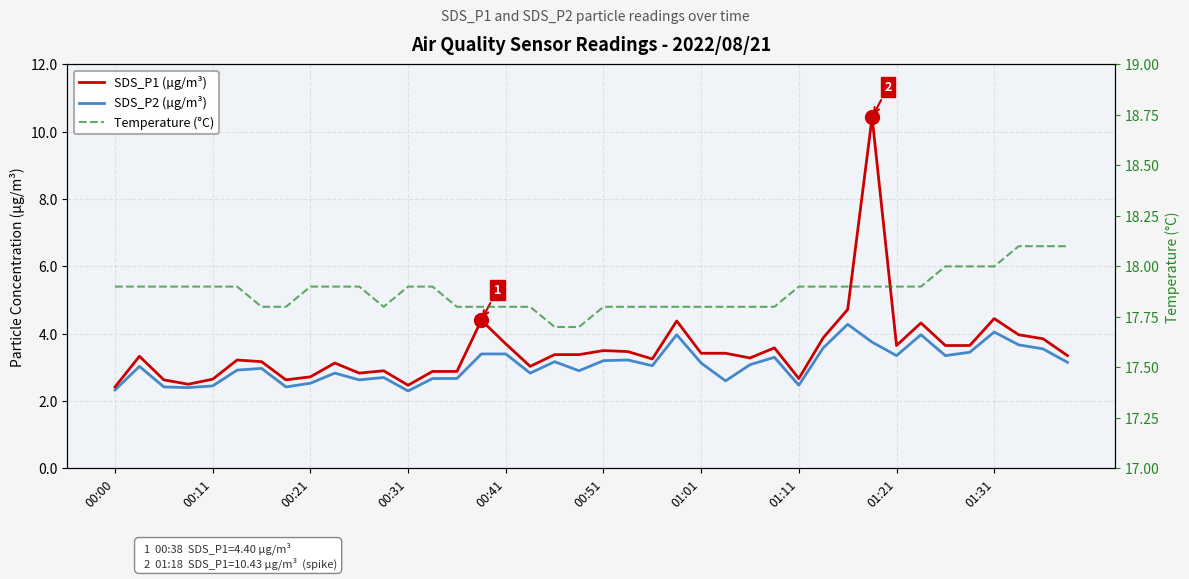

The value of Temperature (°C) at 35 is 18.0. True or false?

True